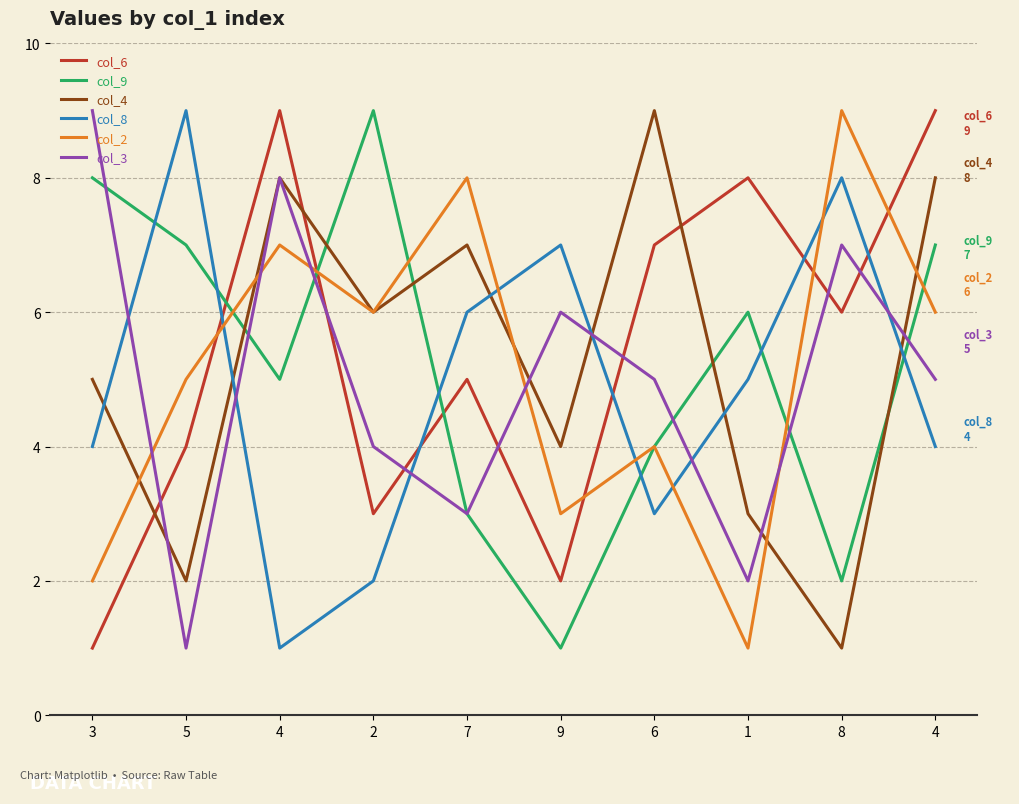

How many intersections are there between col_9 and col_6?

3